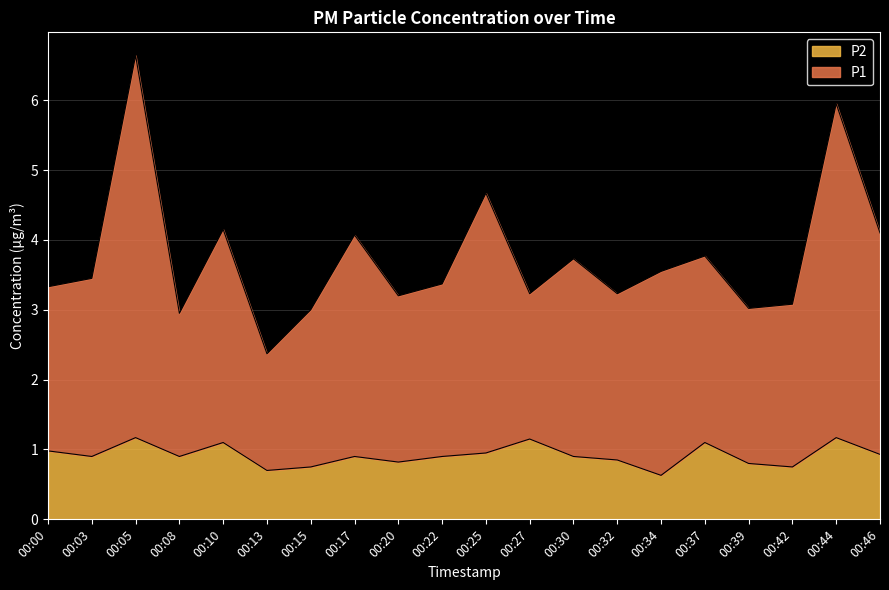

Reading right to left, extract all data points from this chart.

P1: 00:46=4.1	00:44=6.0	00:42=3.1	00:39=3.0	00:37=3.8	00:34=3.5	00:32=3.2	00:30=3.7	00:27=3.2	00:25=4.7	00:22=3.4	00:20=3.2	00:17=4.1	00:15=3.0	00:13=2.4	00:10=4.2	00:08=2.9	00:05=6.6	00:03=3.4	00:00=3.3
P2: 00:46=0.9	00:44=1.2	00:42=0.8	00:39=0.8	00:37=1.1	00:34=0.6	00:32=0.8	00:30=0.9	00:27=1.1	00:25=0.9	00:22=0.9	00:20=0.8	00:17=0.9	00:15=0.8	00:13=0.7	00:10=1.1	00:08=0.9	00:05=1.2	00:03=0.9	00:00=1.0